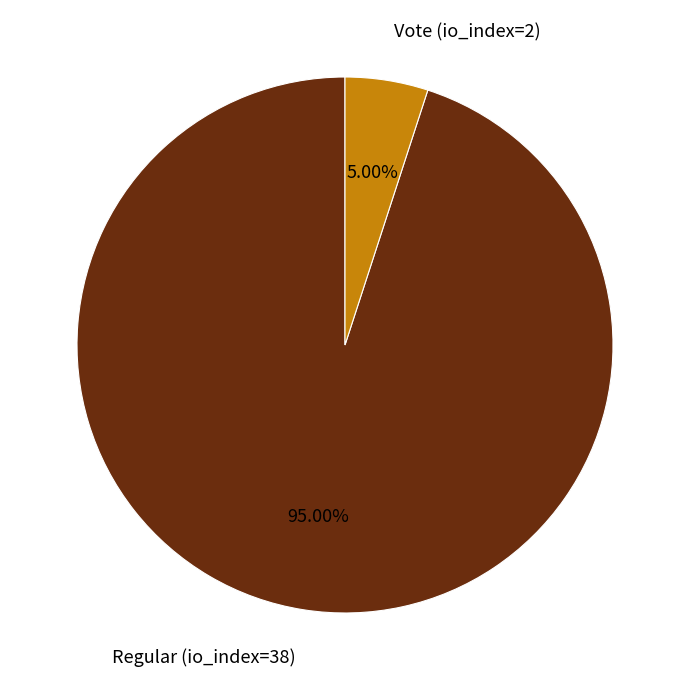

What portion of the pie excludes Regular (io_index=38)?

5.0%